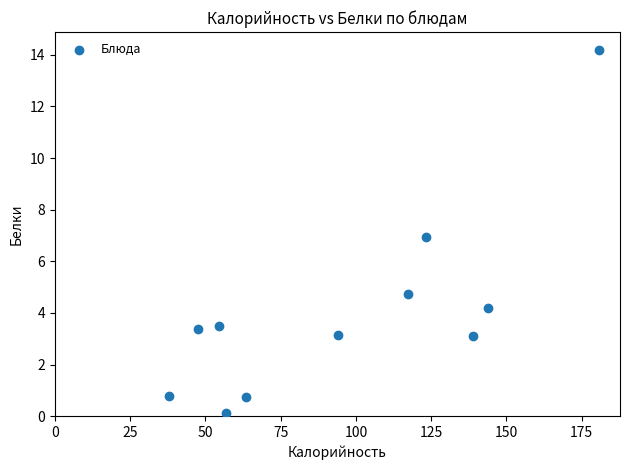

What is the average Y value?

4.1